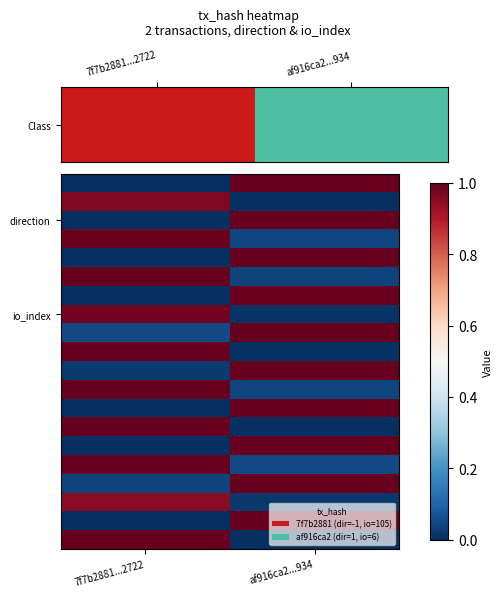

What is the difference between the highest and lowest values at af916ca2...934?

1.0